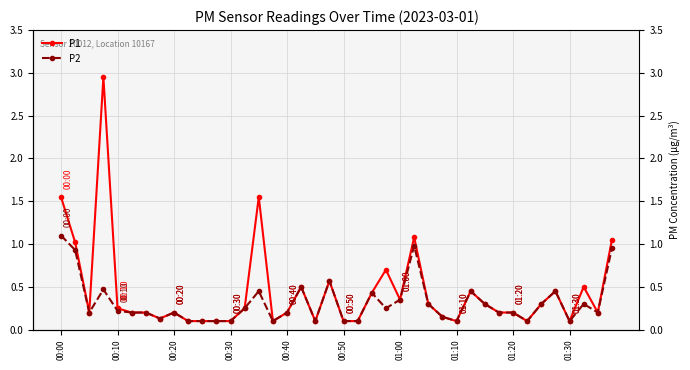

How many lines are shown in the chart?

2